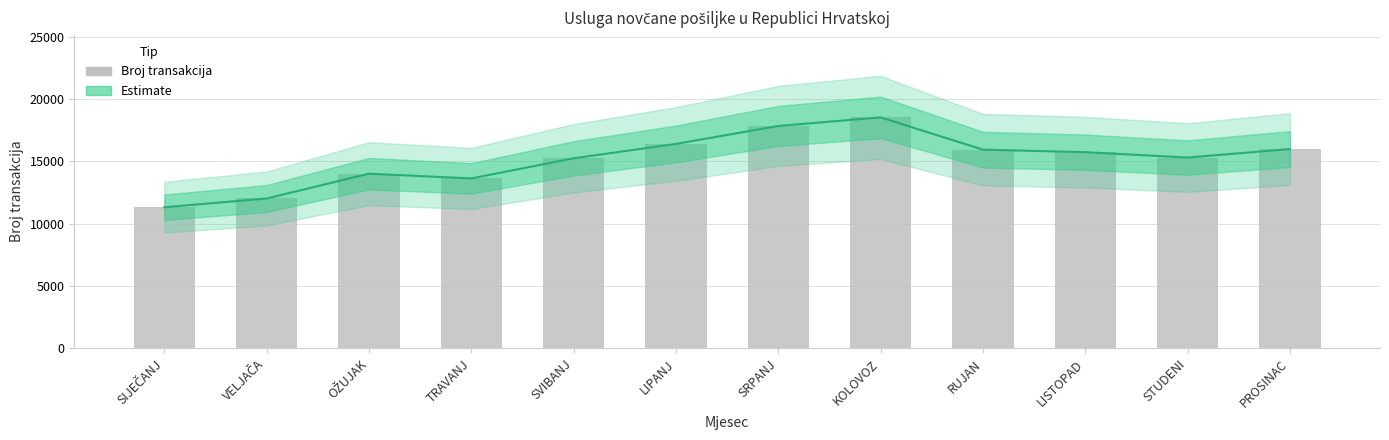

What is the smallest value displayed?

11324